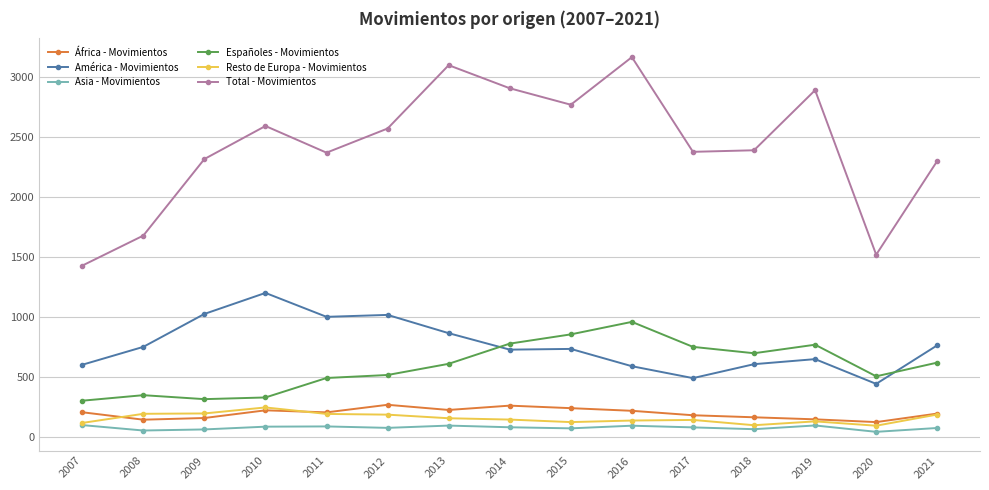

Is the value of Asia - Movimientos at 2009 greater than the value of Españoles - Movimientos at 2011?

No